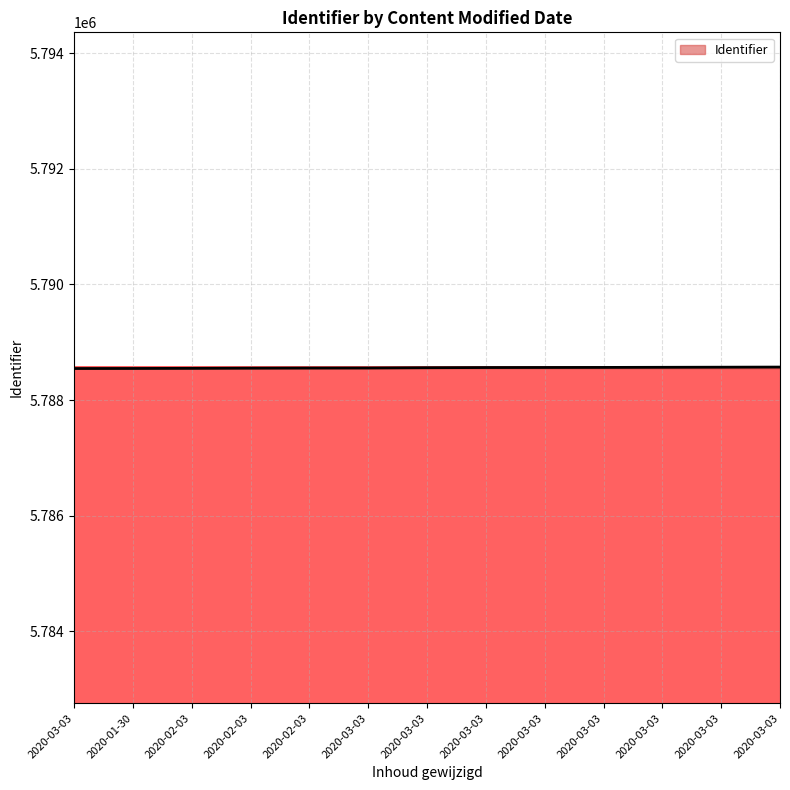

What is the greatest value displayed?

5788571